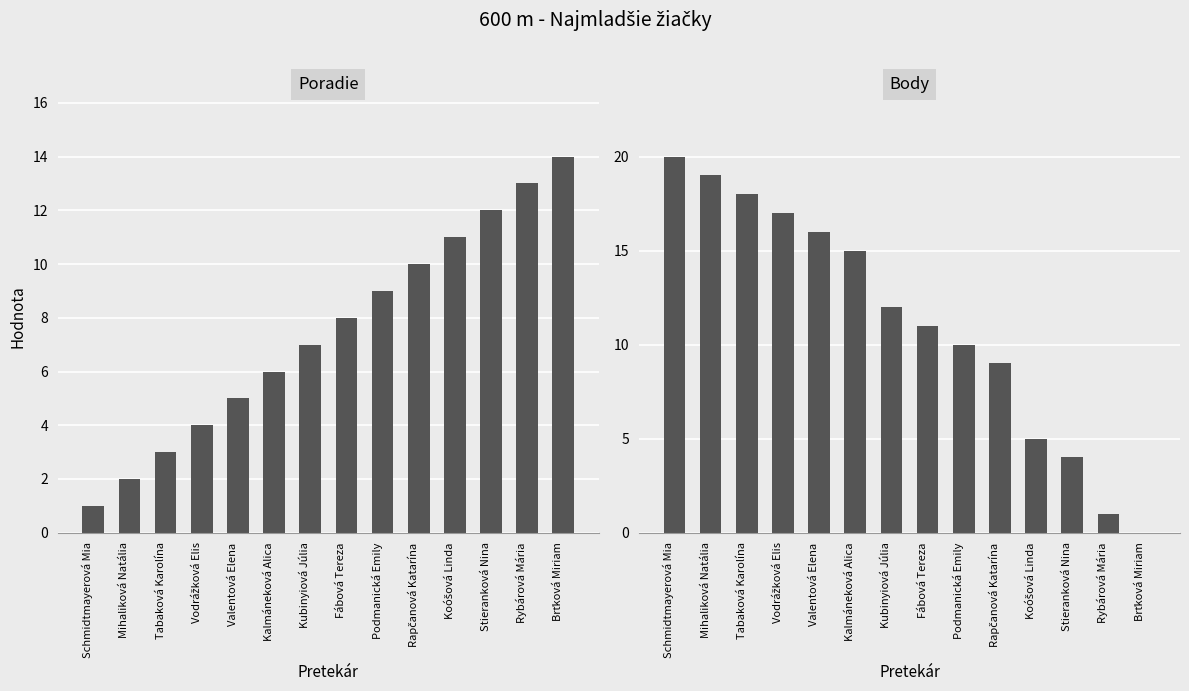

Count the number of categories in the chart.

14